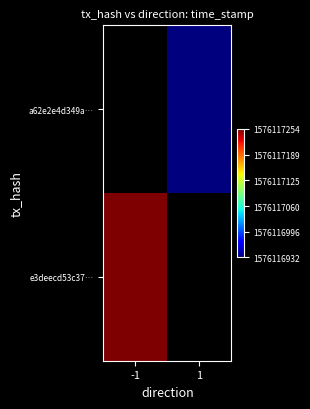

True or false: a62e2e4d349aeae0332a5cf83fb99c937e4e1ad has a value of 1576116932 at 1.

True